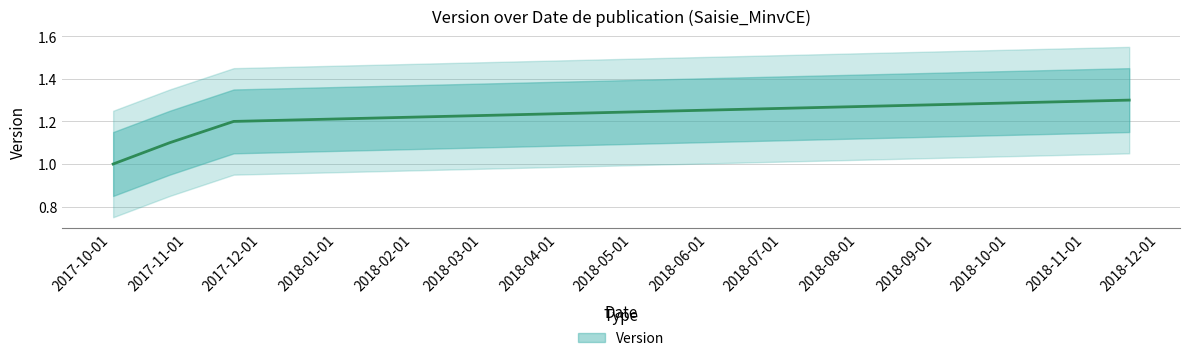

What is the maximum value shown in the chart?

1.3